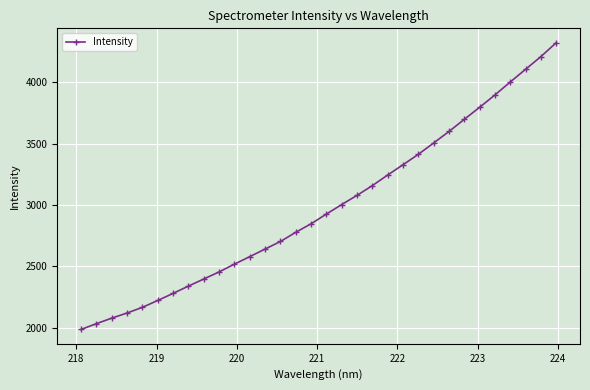

True or false: the data has more than 2 interior local peaks.

False